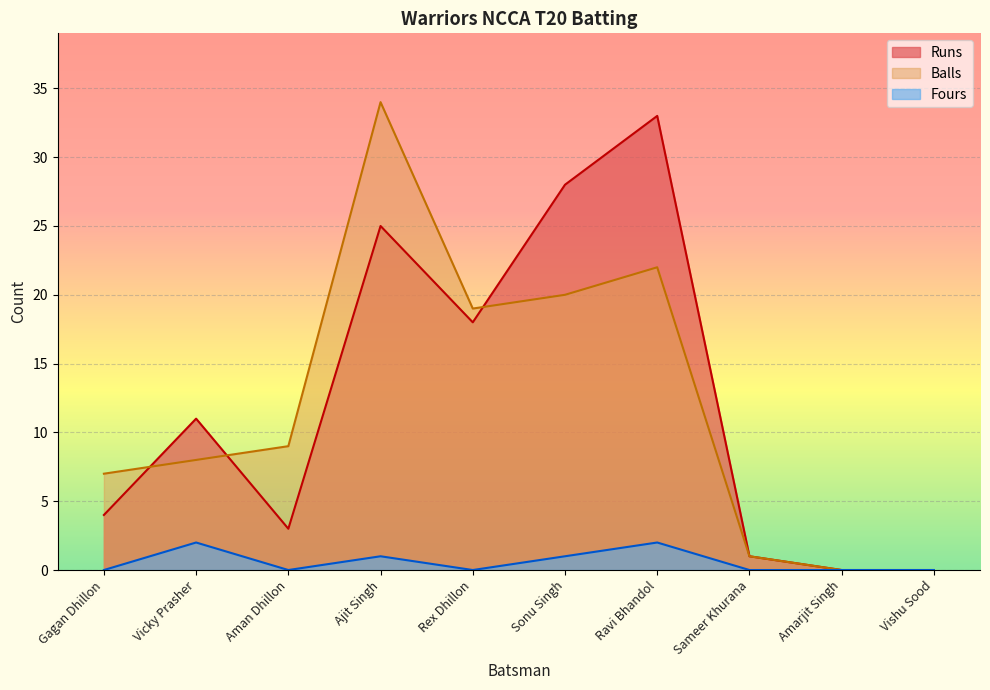

Reading left to right, transcribe all the data shown in this chart.

Runs: Gagan Dhillon=4	Vicky Prasher=11	Aman Dhillon=3	Ajit Singh=25	Rex Dhillon=18	Sonu Singh=28	Ravi Bhandol=33	Sameer Khurana=1	Amarjit Singh=0	Vishu Sood=0
Balls: Gagan Dhillon=7	Vicky Prasher=8	Aman Dhillon=9	Ajit Singh=34	Rex Dhillon=19	Sonu Singh=20	Ravi Bhandol=22	Sameer Khurana=1	Amarjit Singh=0	Vishu Sood=0
Fours: Gagan Dhillon=0	Vicky Prasher=2	Aman Dhillon=0	Ajit Singh=1	Rex Dhillon=0	Sonu Singh=1	Ravi Bhandol=2	Sameer Khurana=0	Amarjit Singh=0	Vishu Sood=0